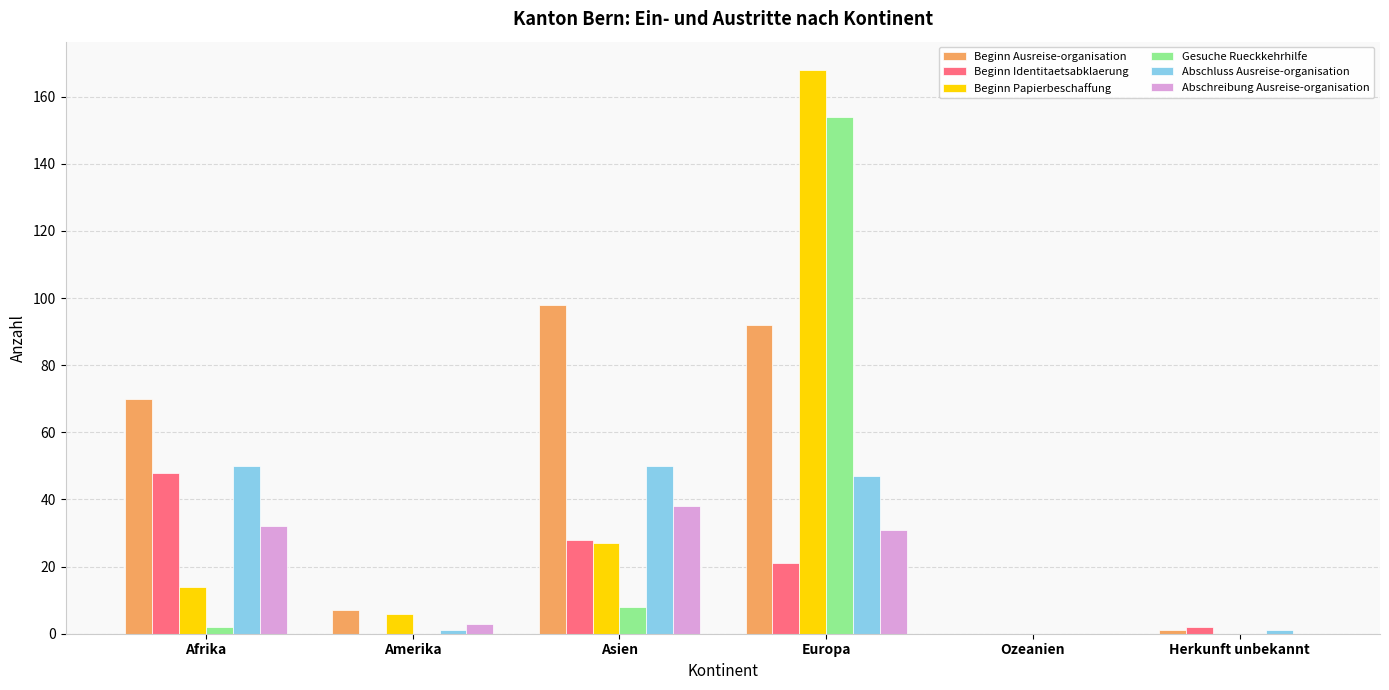

Reading left to right, transcribe all the data shown in this chart.

Beginn Ausreise-organisation: Afrika=70	Amerika=7	Asien=98	Europa=92	Ozeanien=0	Herkunft unbekannt=1
Beginn Identitaetsabklaerung: Afrika=48	Amerika=0	Asien=28	Europa=21	Ozeanien=0	Herkunft unbekannt=2
Beginn Papierbeschaffung: Afrika=14	Amerika=6	Asien=27	Europa=168	Ozeanien=0	Herkunft unbekannt=0
Gesuche Rueckkehrhilfe: Afrika=2	Amerika=0	Asien=8	Europa=154	Ozeanien=0	Herkunft unbekannt=0
Abschluss Ausreise-organisation: Afrika=50	Amerika=1	Asien=50	Europa=47	Ozeanien=0	Herkunft unbekannt=1
Abschreibung Ausreise-organisation: Afrika=32	Amerika=3	Asien=38	Europa=31	Ozeanien=0	Herkunft unbekannt=0